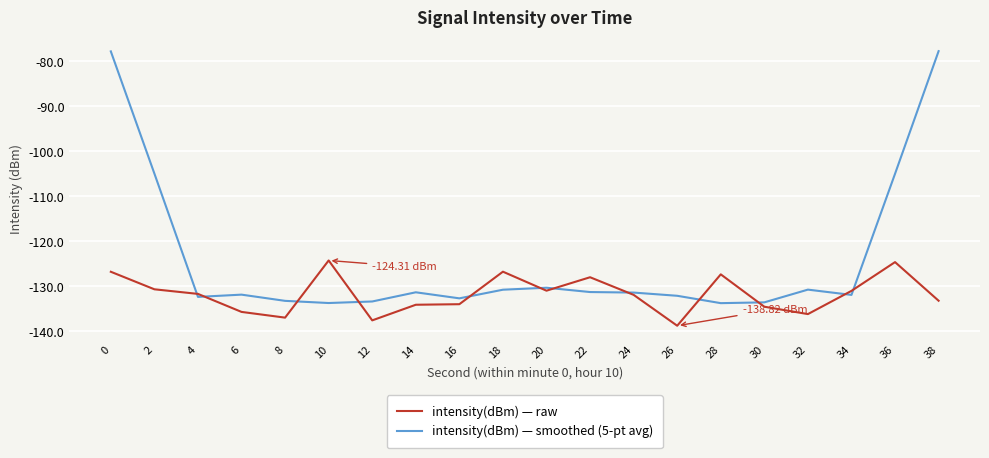

Is the value of intensity(dBm) — smoothed (5-pt avg) at 4 greater than the value of intensity(dBm) — raw at 12?

Yes